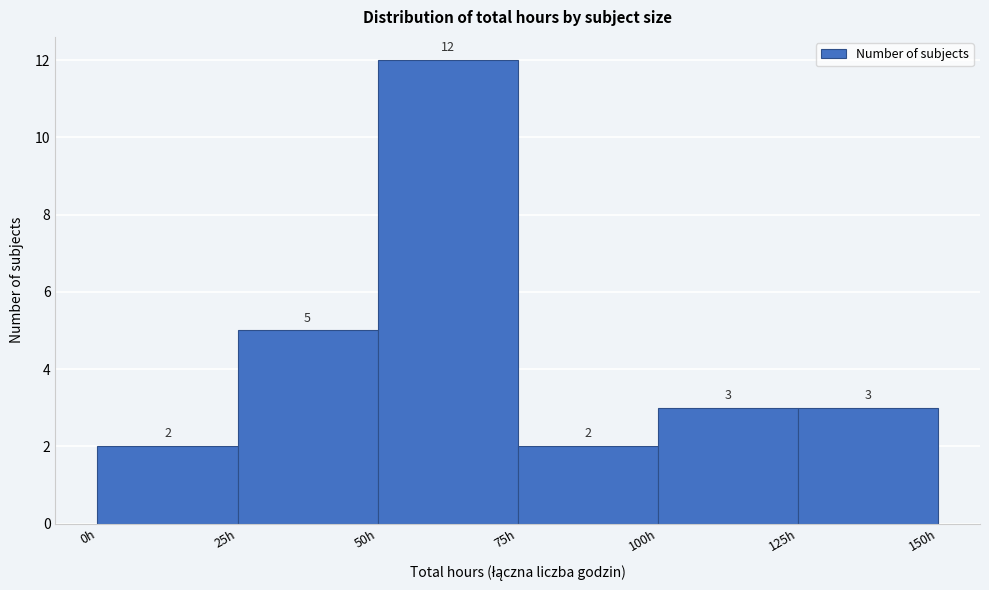

Which range on the x-axis has the tallest bar?

50 to 75